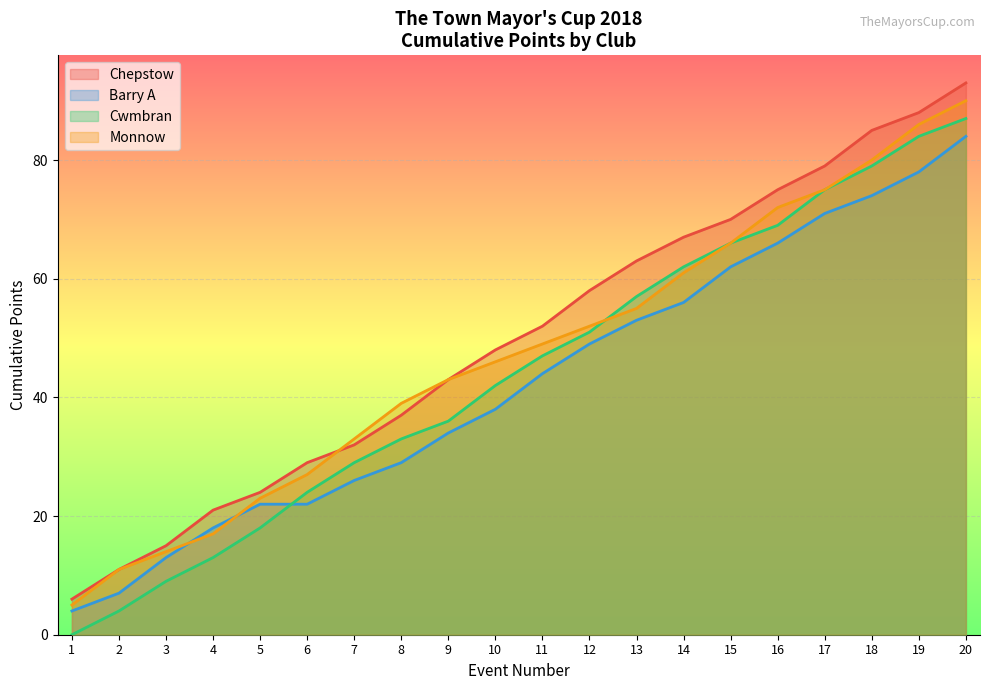

What is the difference between the second highest and minimum values?

74